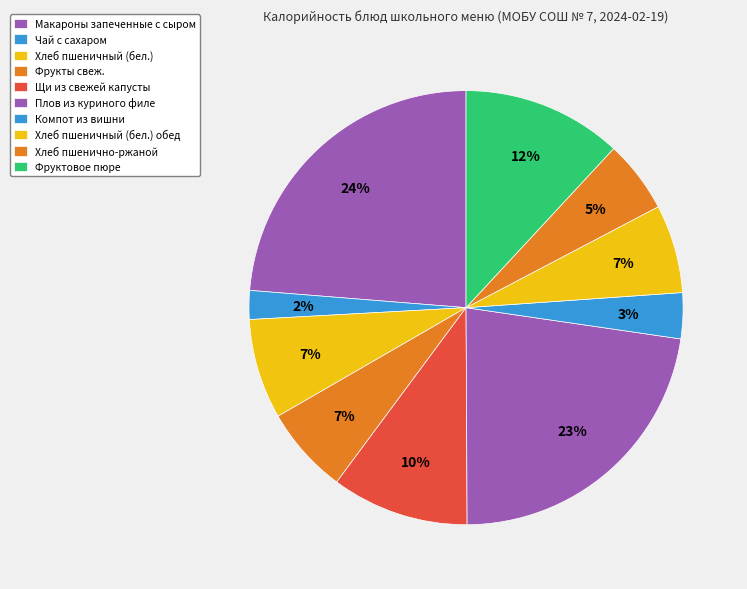

Count the number of slices in the pie.

10